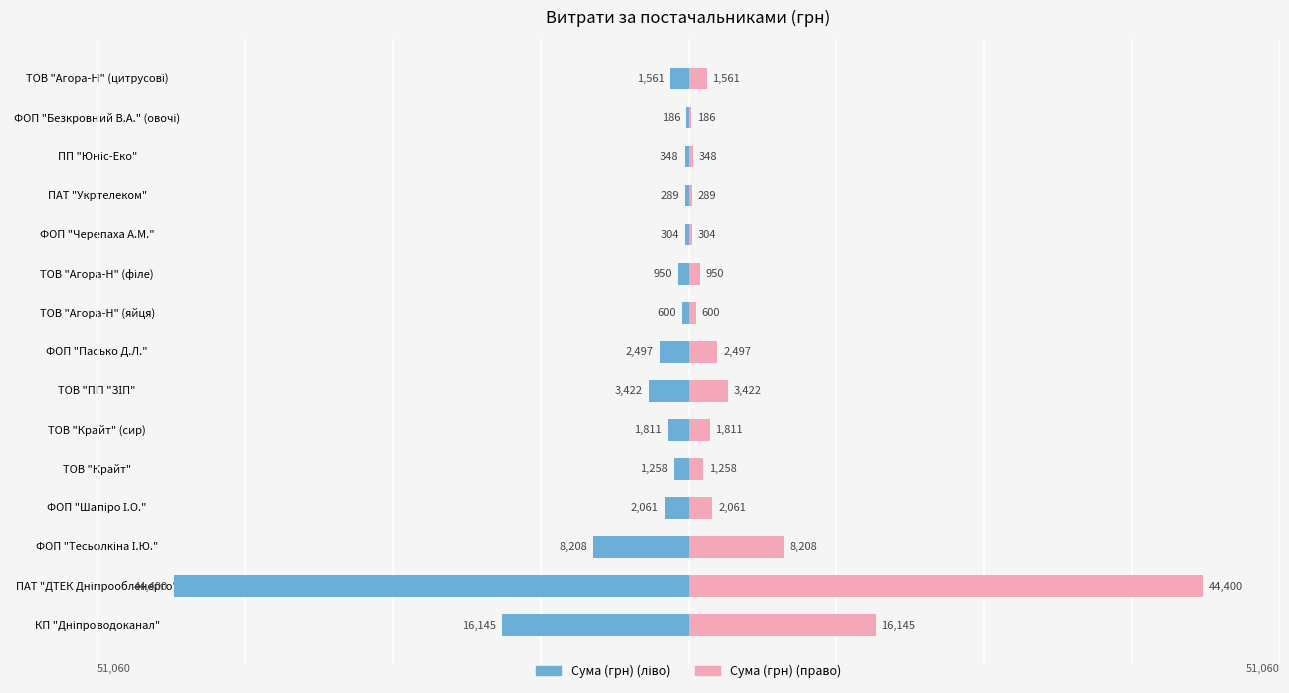

How many groups of bars are there?

15